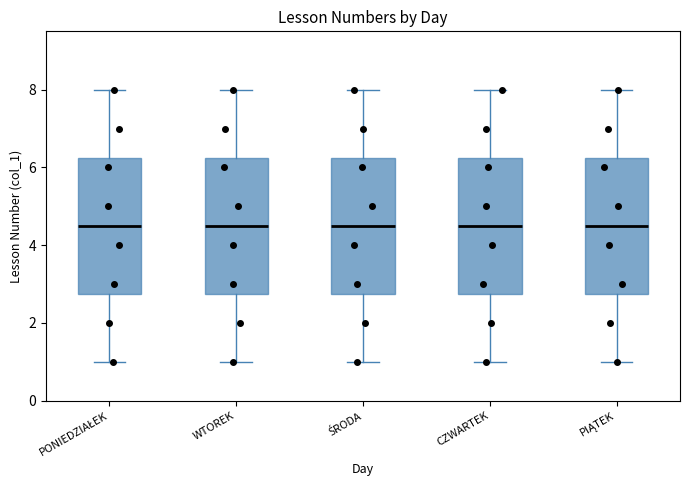

Reading left to right, read every box against the y-axis: the position of its median line, the range the box covers, and the ends of its whiskers. The values are not printed on the chart, so give them approximately, as read against the axis.

PONIEDZIAŁEK: median 4.6, box 2.8 to 6.2, whiskers 1.0 to 8.0
WTOREK: median 4.6, box 2.8 to 6.2, whiskers 1.0 to 8.0
ŚRODA: median 4.6, box 2.8 to 6.2, whiskers 1.0 to 8.0
CZWARTEK: median 4.6, box 2.8 to 6.2, whiskers 1.0 to 8.0
PIĄTEK: median 4.6, box 2.8 to 6.2, whiskers 1.0 to 8.0